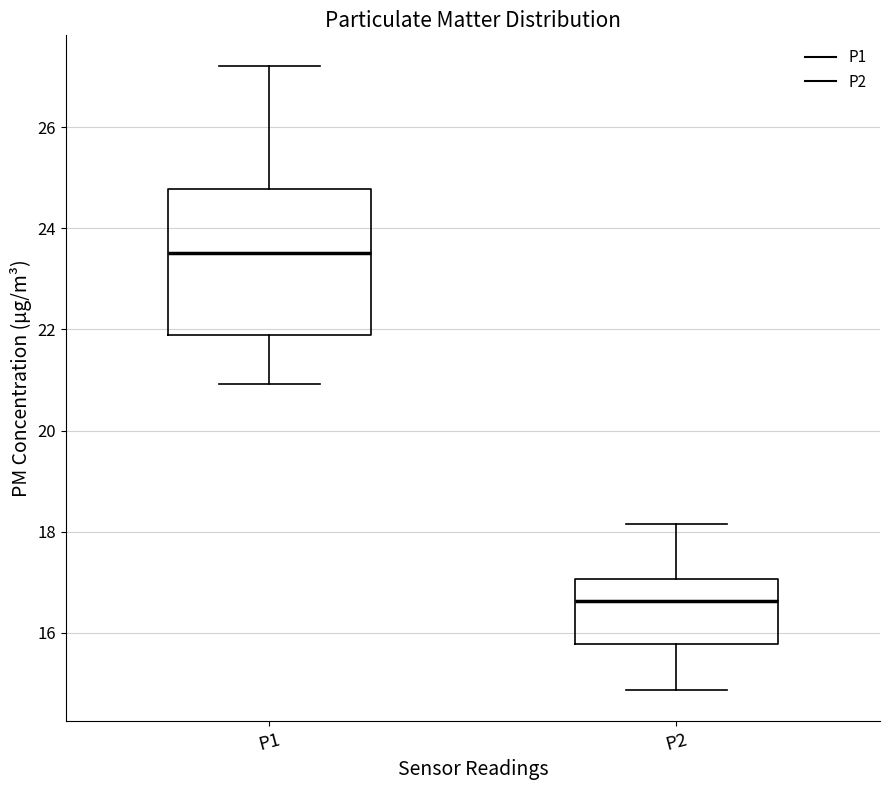

Comparing the boxes themselves (not the whiskers), which one is the tallest?

P1